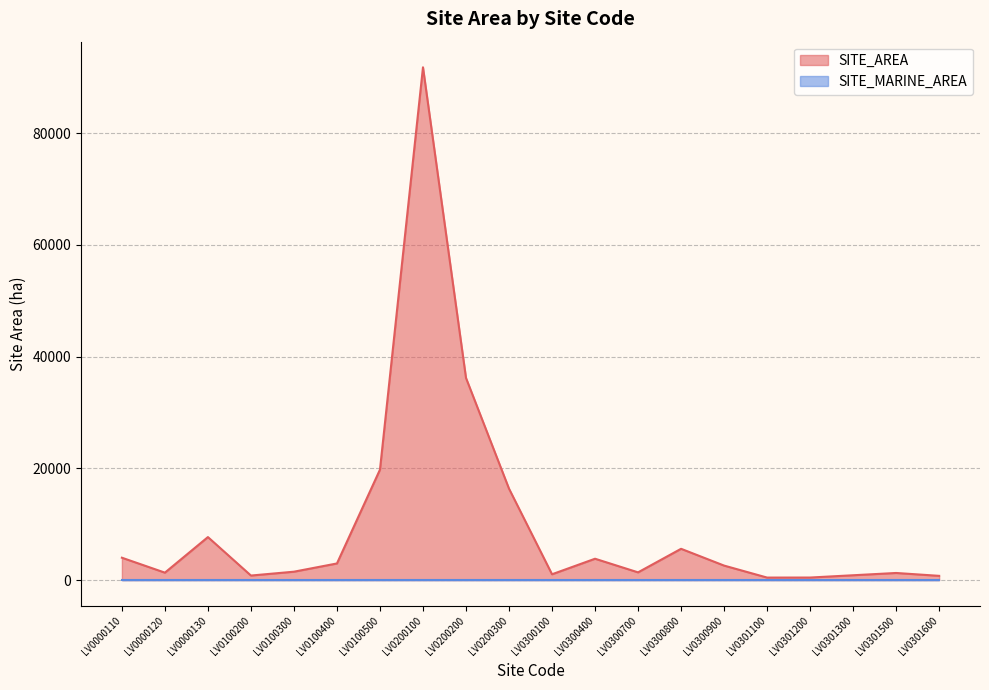

Rank the series by their maximum value, from highest to lowest.

SITE_AREA (line), SITE_MARINE_AREA (line)